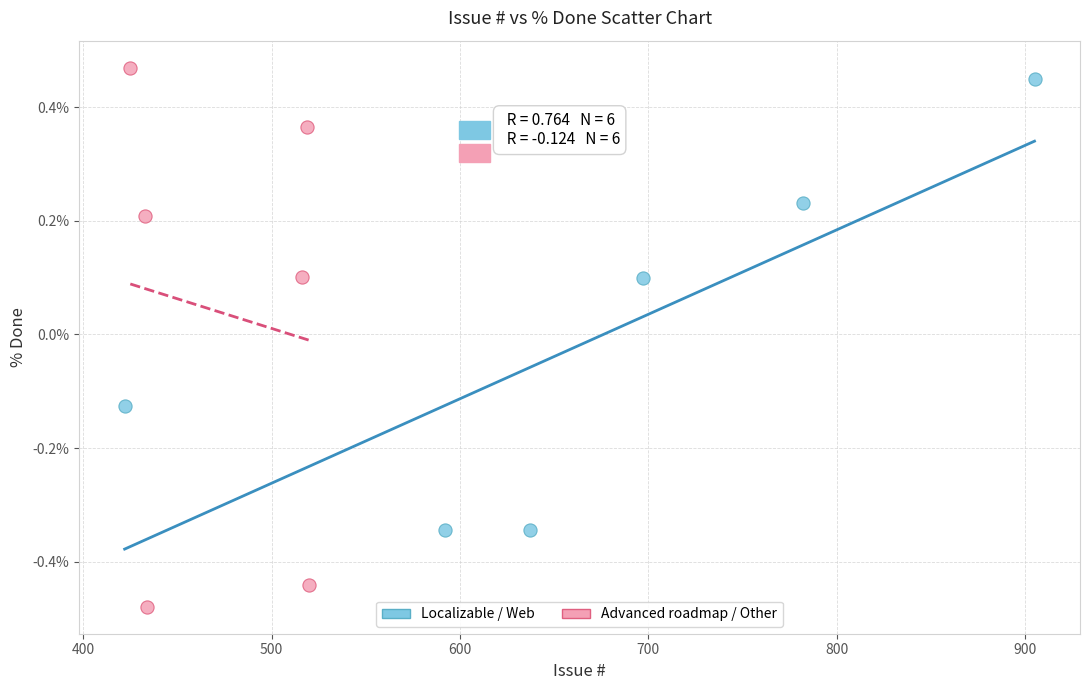

Which series reaches the minimum Y coordinate?

Advanced roadmap / Other